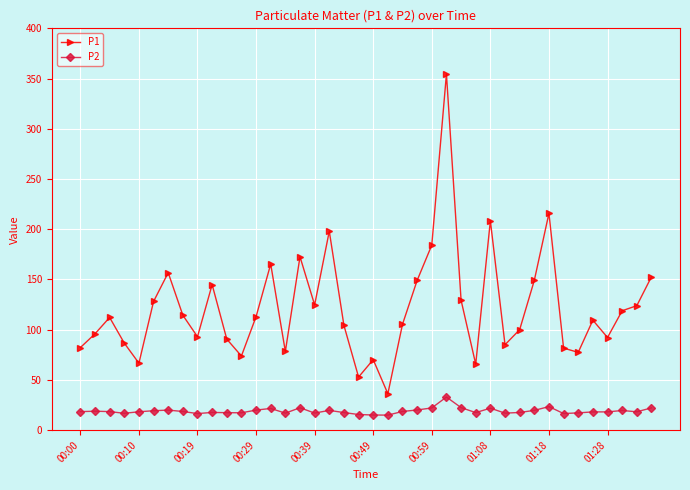

Which series has the largest total across all categories?

P1